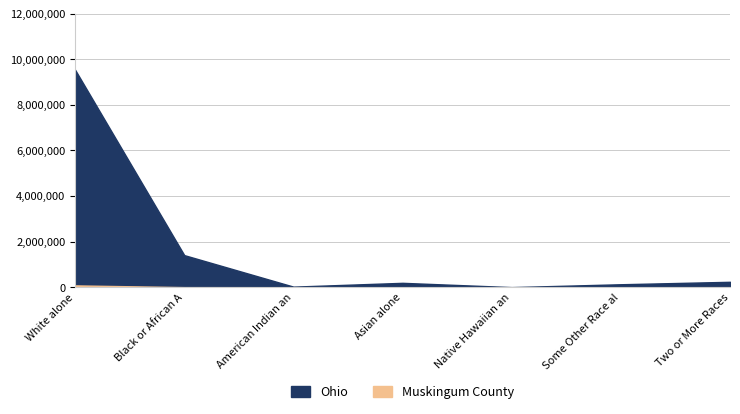

List the series in order of their peak value, lowest first.

Muskingum County, Ohio